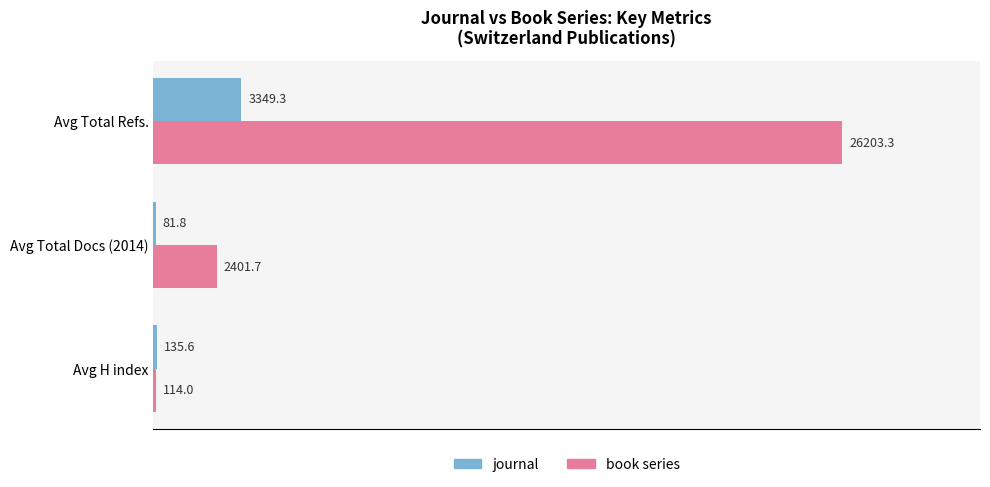

At which category is the sum across all series the highest?

Avg Total Refs.